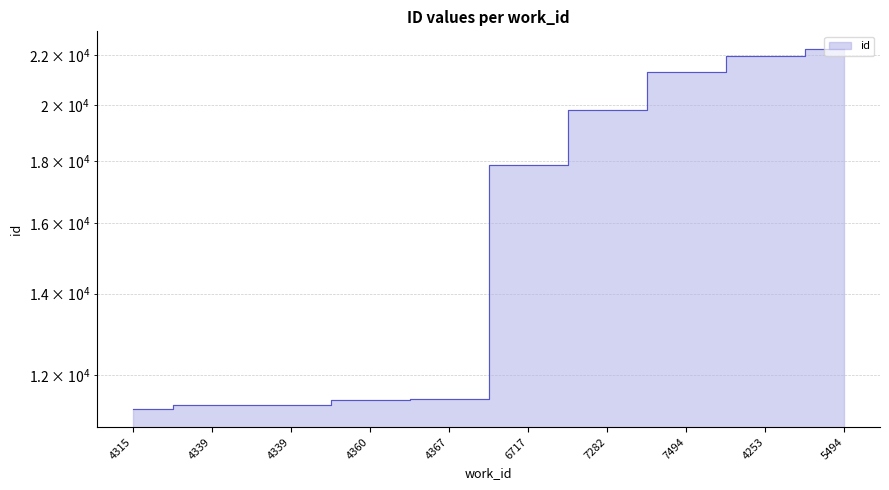

Which has a higher value, 7282 or 7494?

7494